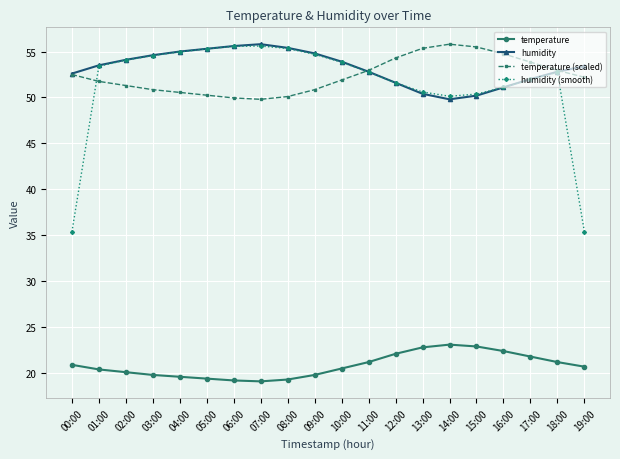

What are all the series names shown in the legend?

temperature, humidity, temperature (scaled), humidity (smooth)